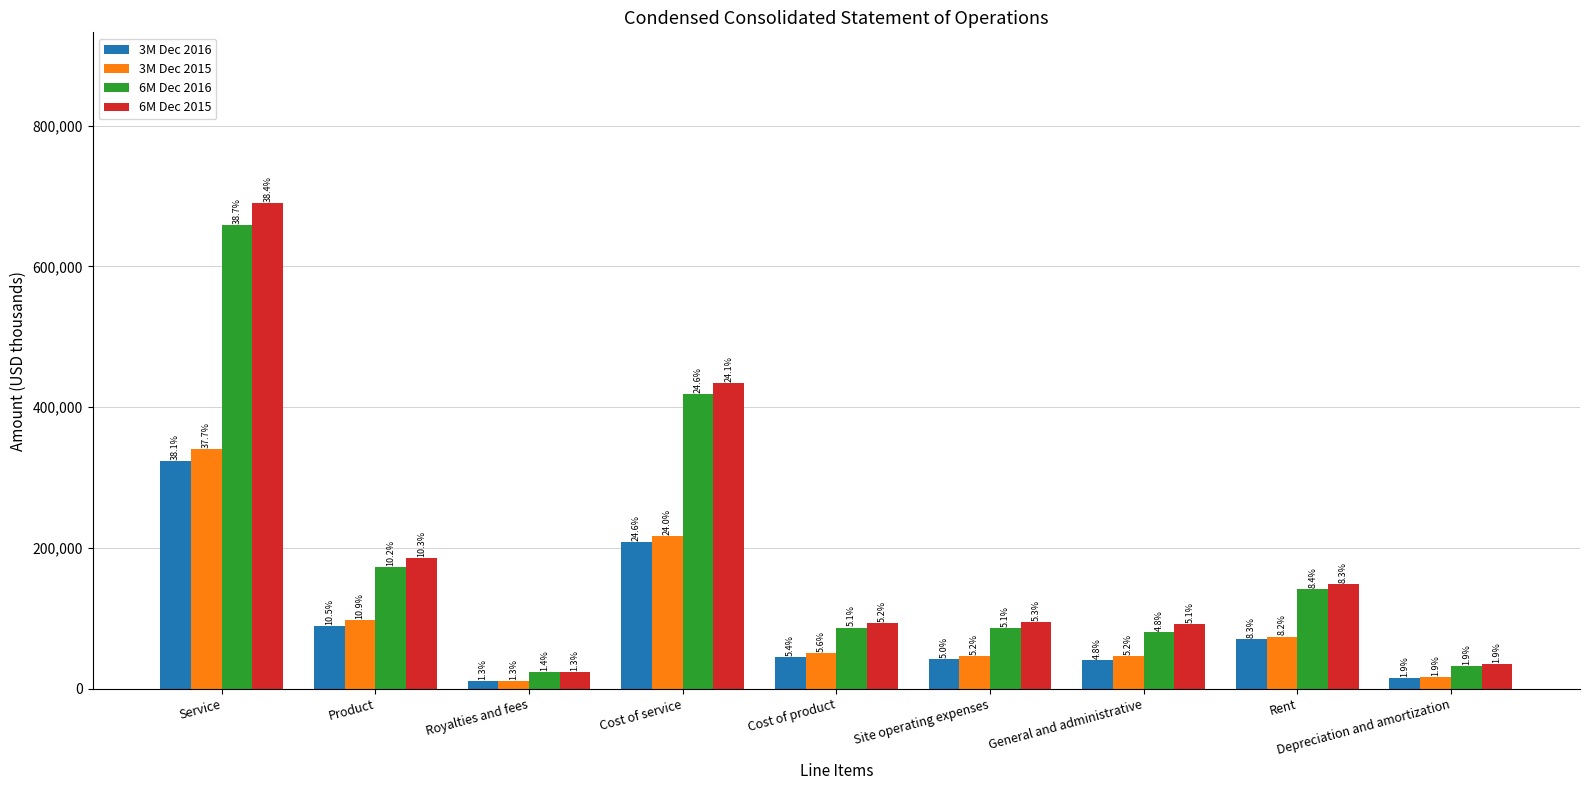

What are all the series names shown in the legend?

3M Dec 2016, 3M Dec 2015, 6M Dec 2016, 6M Dec 2015